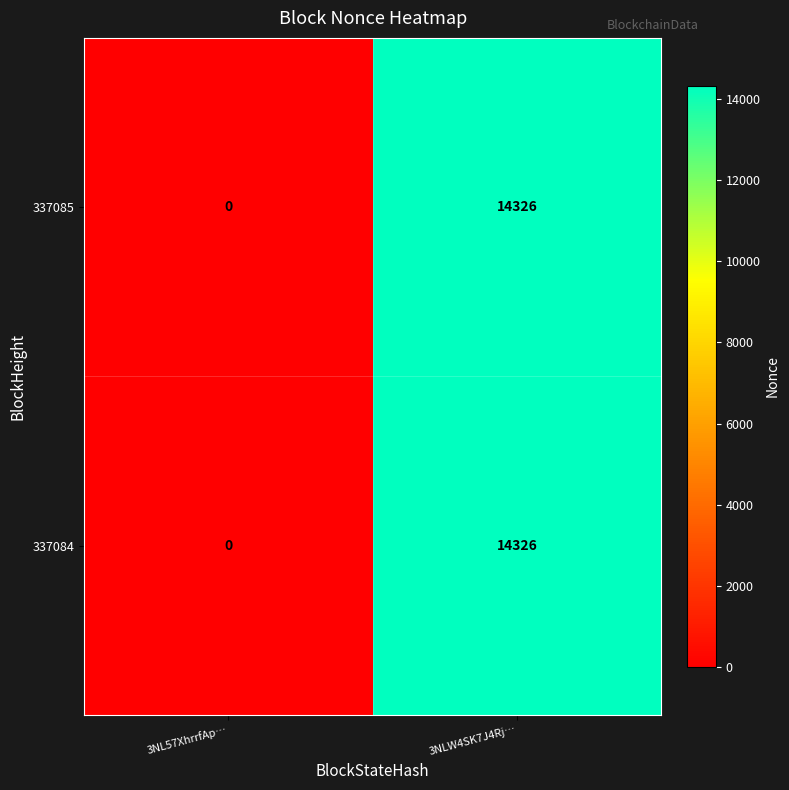

What is the approximate value of 337085 at 3NLW4SK7J4Rj…?

14326